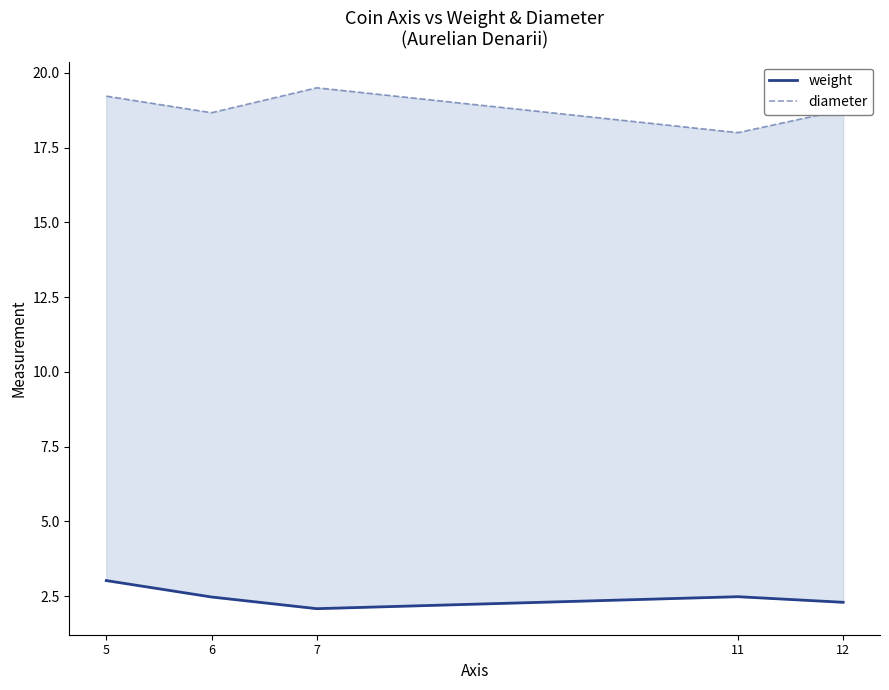

What is the value of the diameter point at the 2nd from the left?

18.7